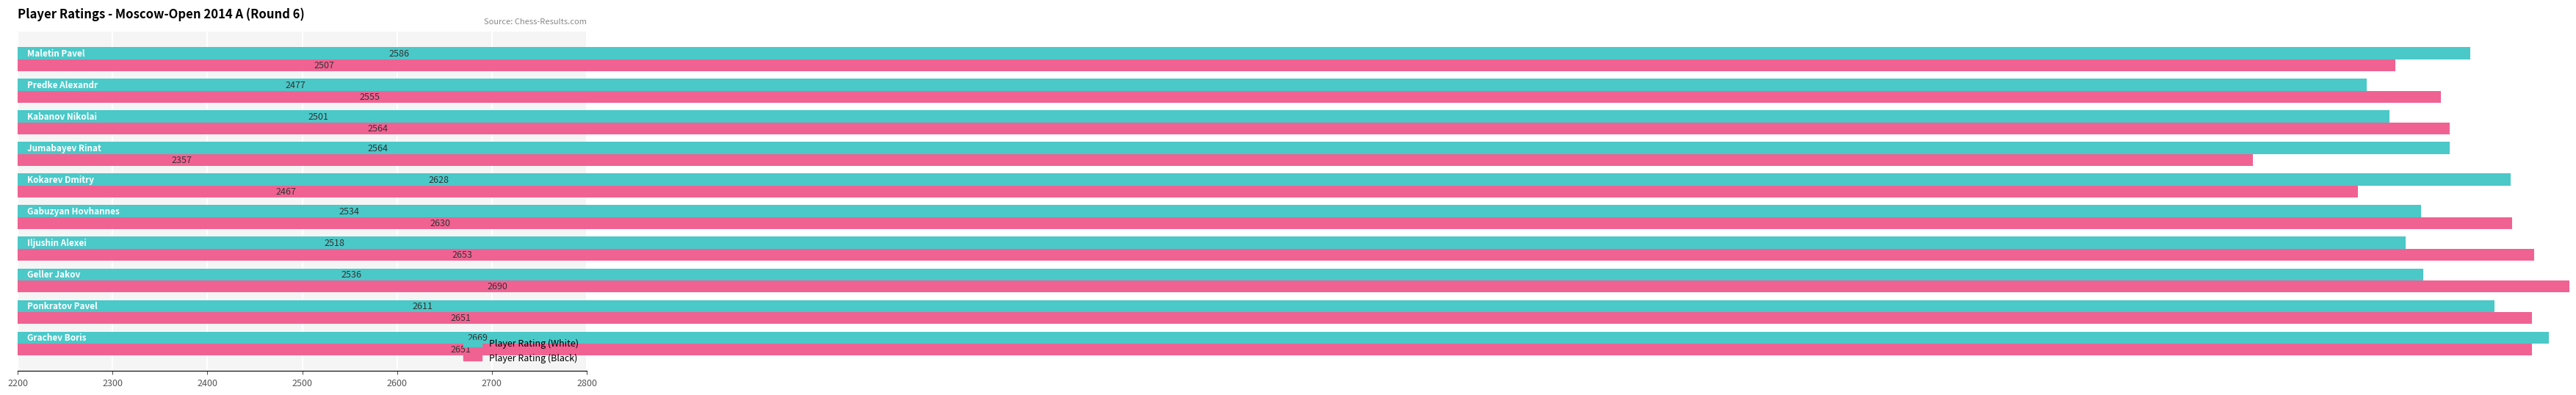

Reading right to left, extract all data points from this chart.

Player Rating (White): 2586	2477	2501	2564	2628	2534	2518	2536	2611	2669
Player Rating (Black): 2507	2555	2564	2357	2467	2630	2653	2690	2651	2651